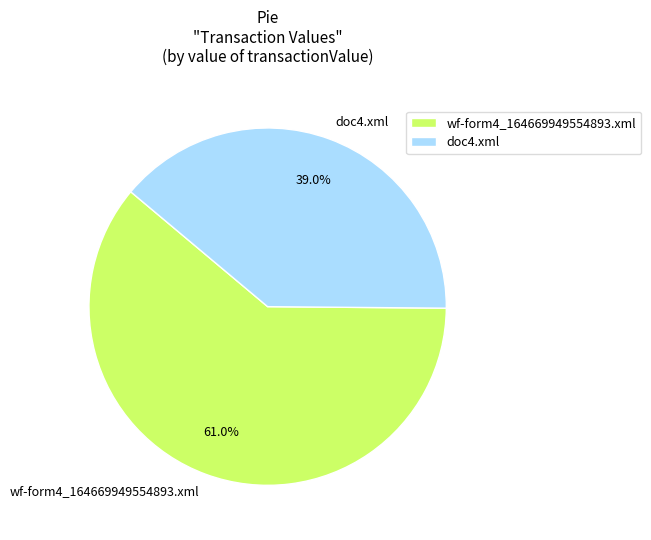

What is the largest slice in the pie chart?

wf-form4_164669949554893.xml